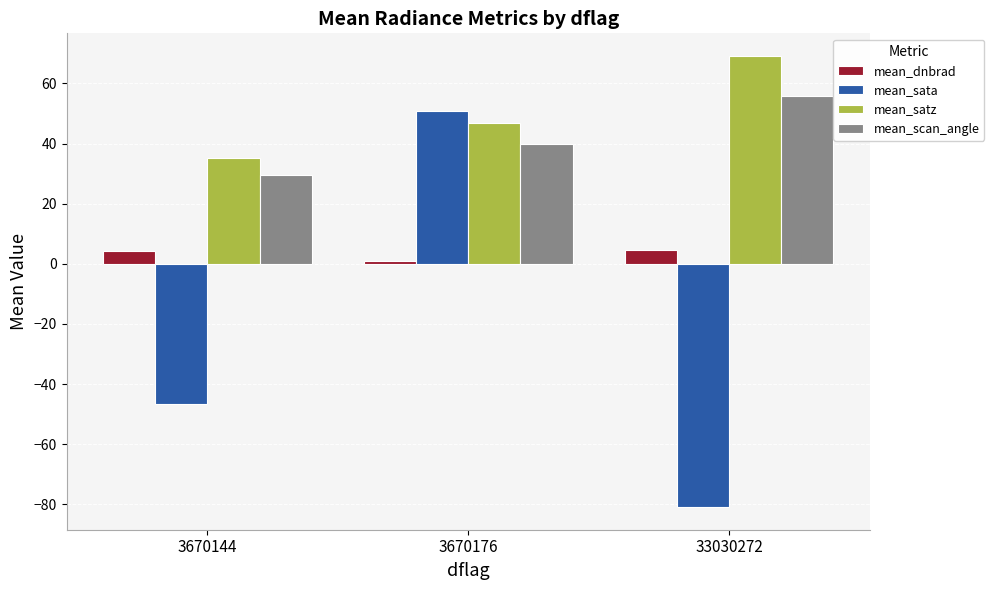

At which label does mean_dnbrad first exceed 4?

3670144